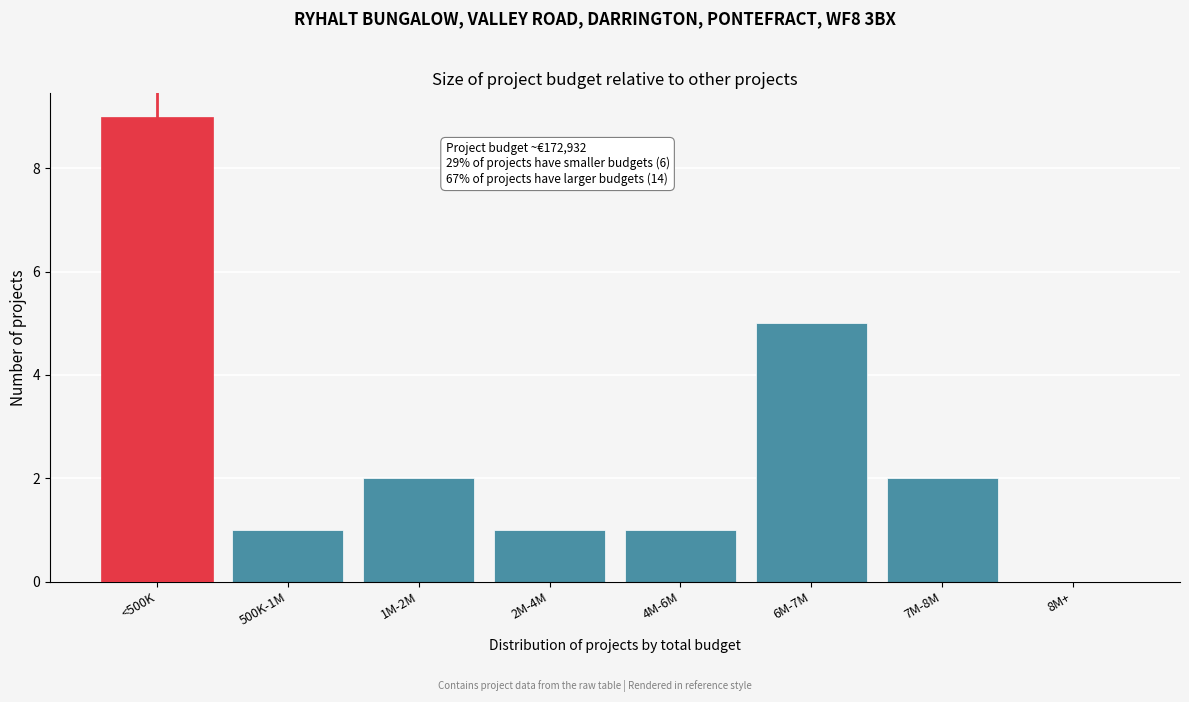

Reading left to right, what are all the values shown in this chart?

<500K=9	500K-1M=1	1M-2M=2	2M-4M=1	4M-6M=1	6M-7M=5	7M-8M=2	8M+=0